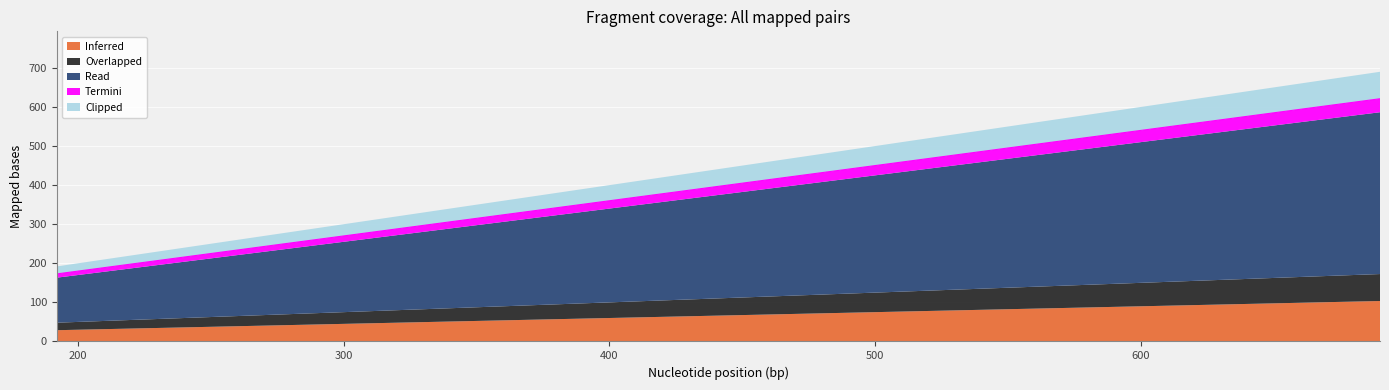

What is the difference between the Clipped values at 690 and 279?

411